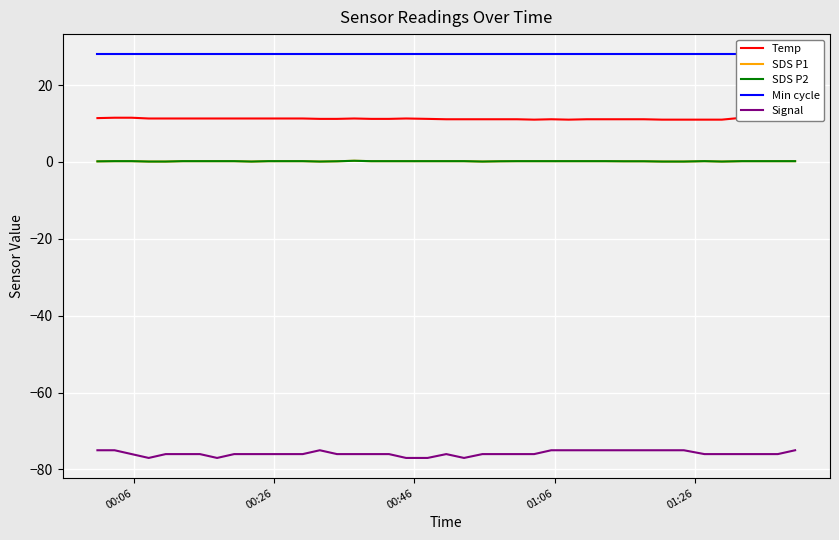

Is this an area chart (filled region under the line)?

No